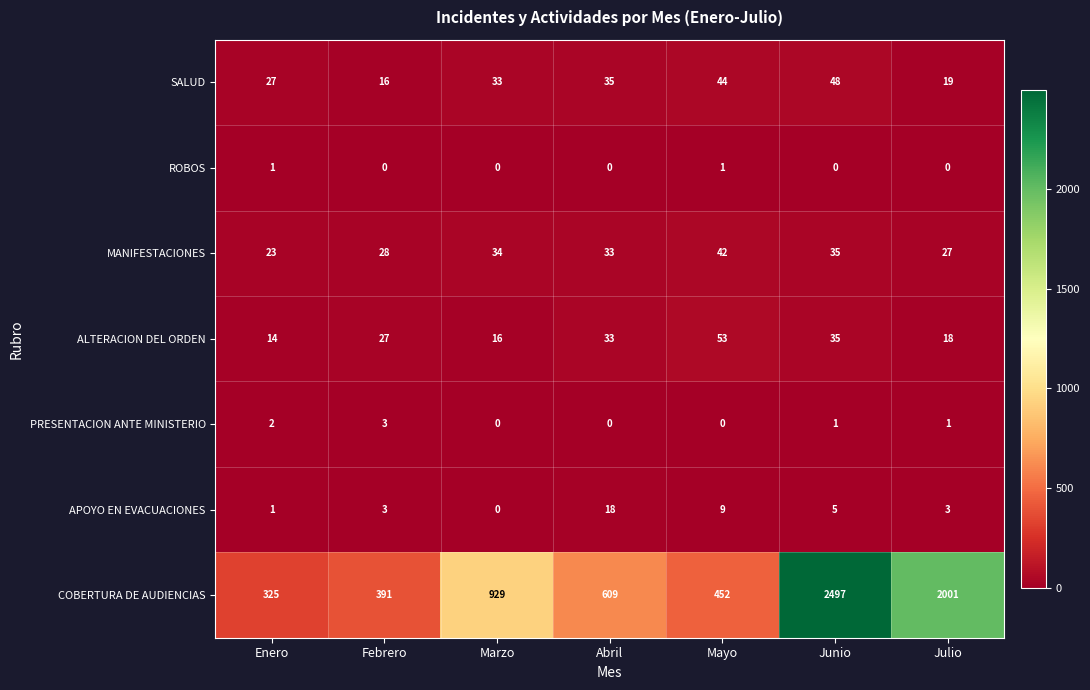

How many data points in ROBOS are above 0?

2